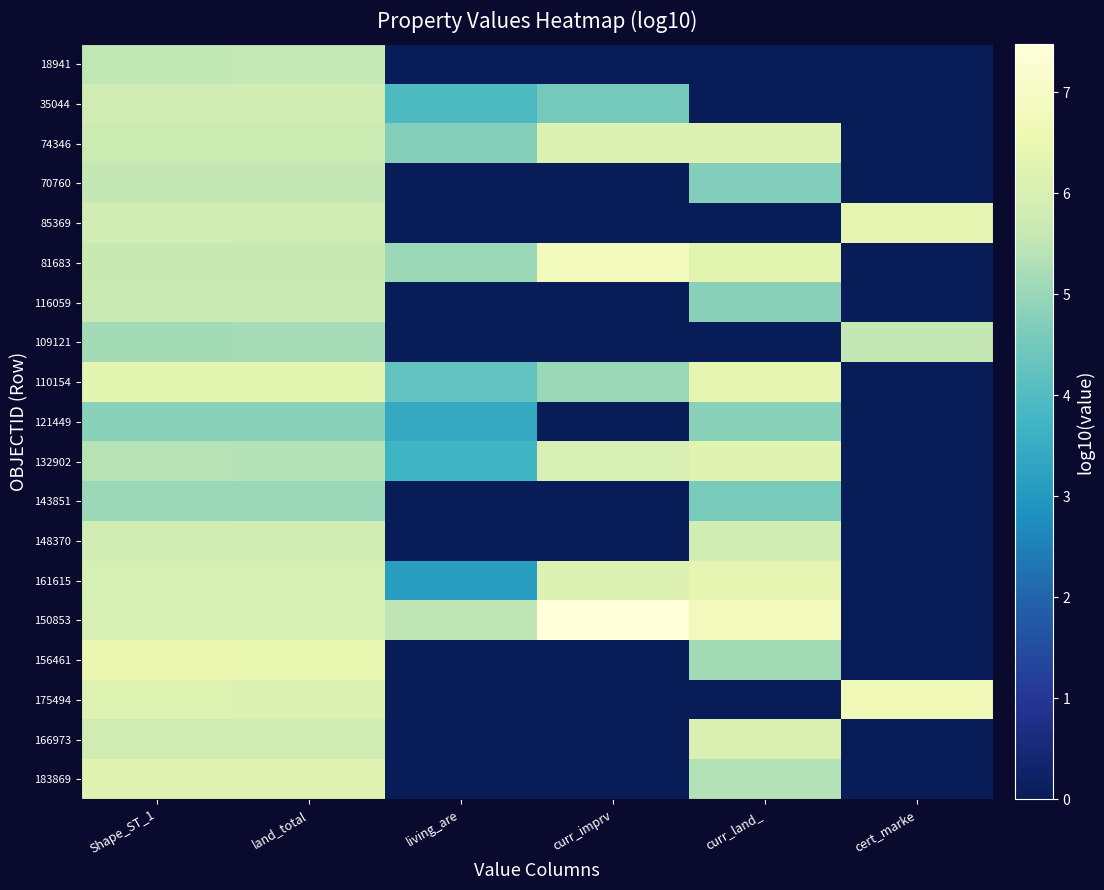

What is the total value across all series at curr_land_?

79.6